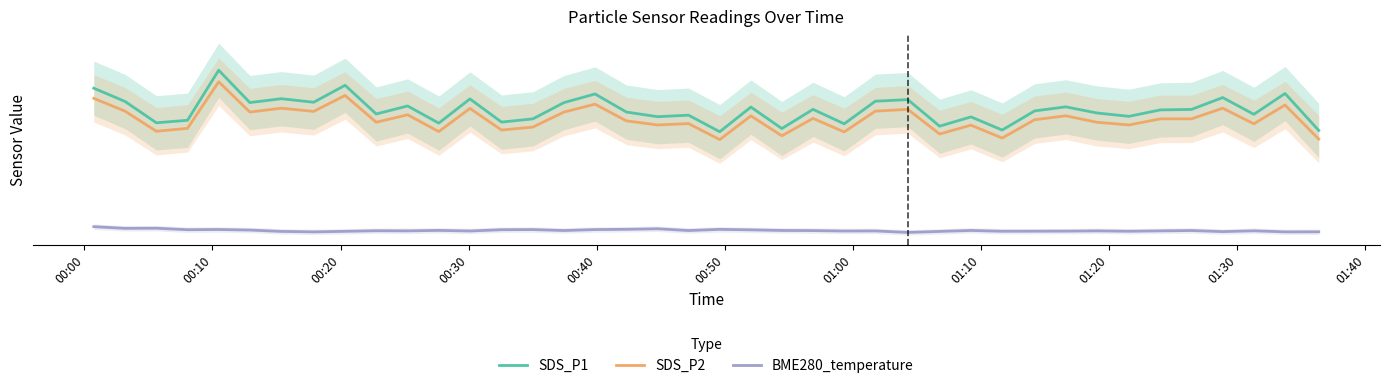

What are all the series names shown in the legend?

SDS_P1, SDS_P2, BME280_temperature